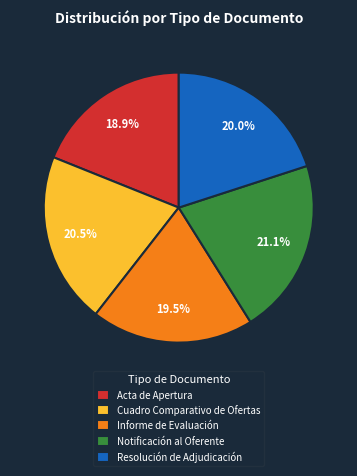

What percentage do Notificación al Oferente and Acta de Apertura together represent?

40.0%